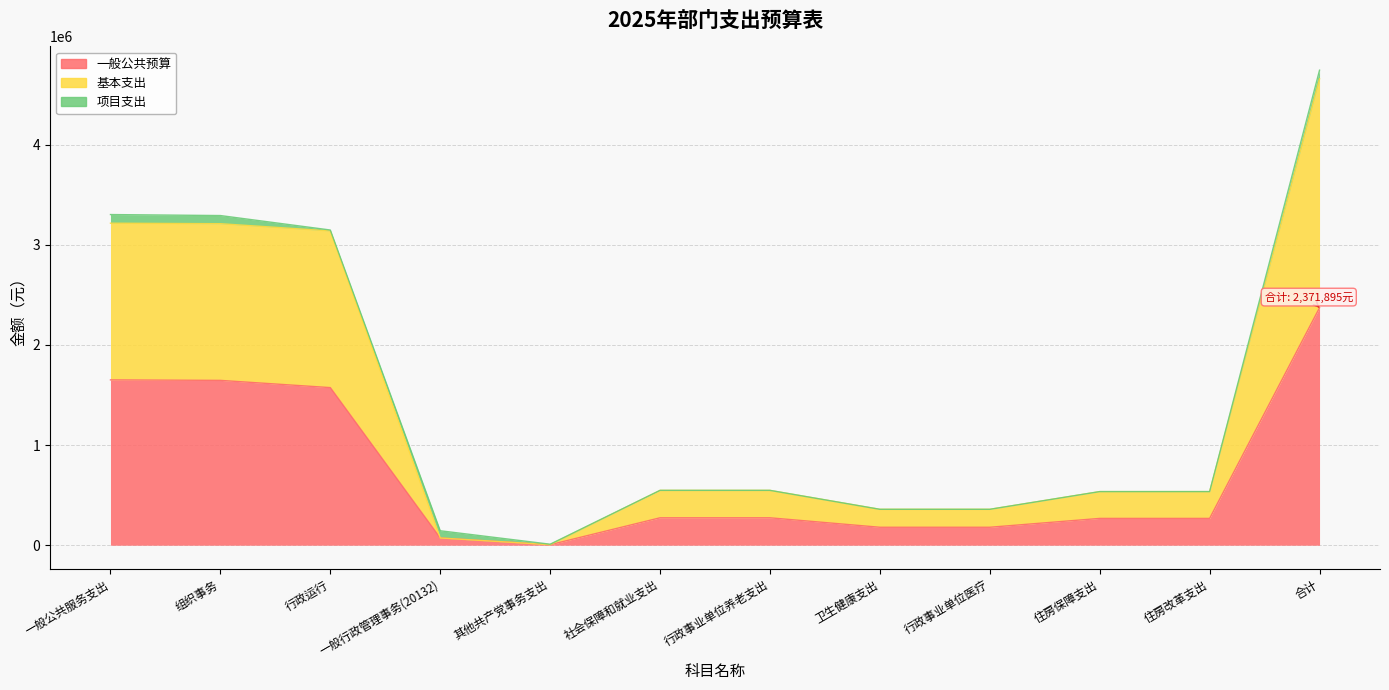

At which label is 一般公共预算 closest to 1188447?

行政运行